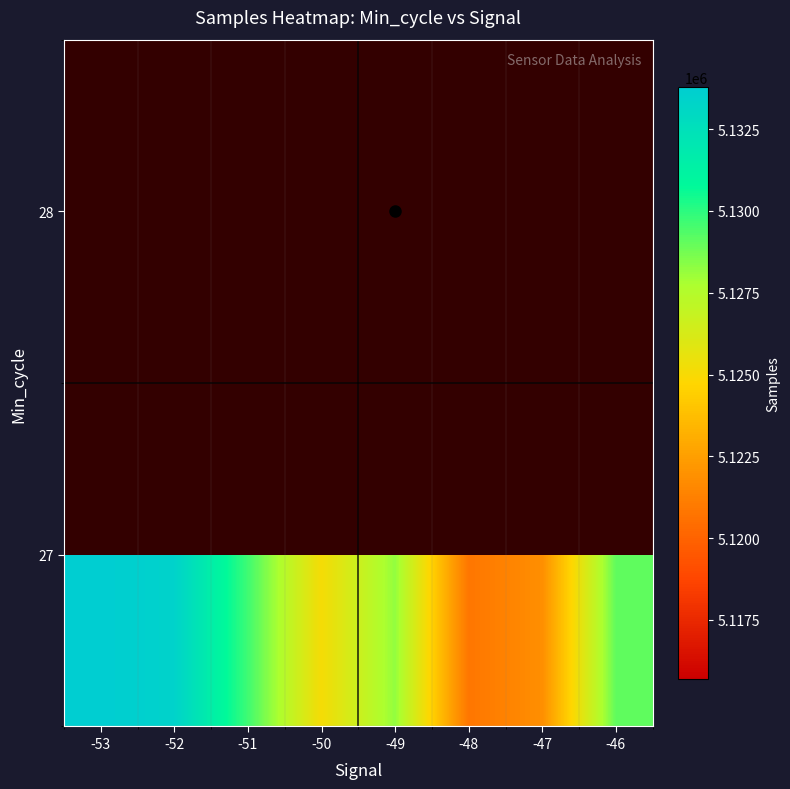

What is the smallest value displayed?

5115686.0